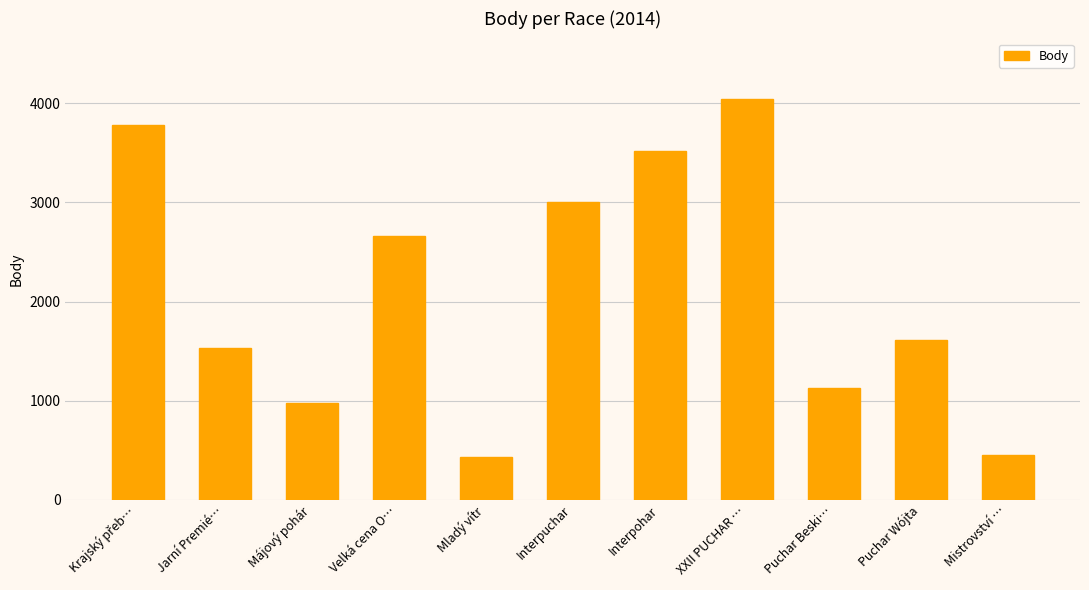

True or false: the data shows 1130 at Puchar Beski….

True